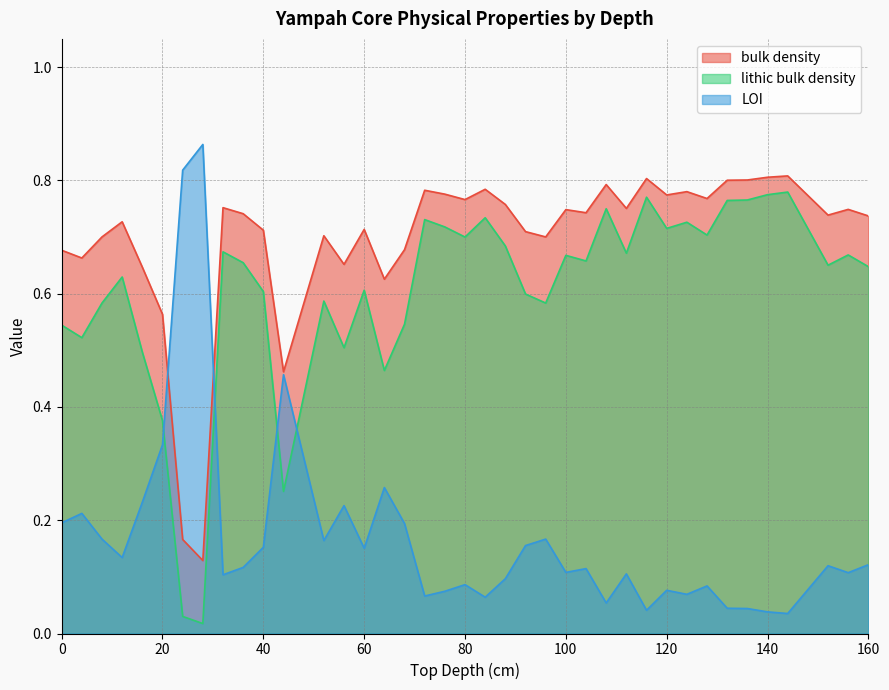

Which series has the largest range (max minus min)?

LOI